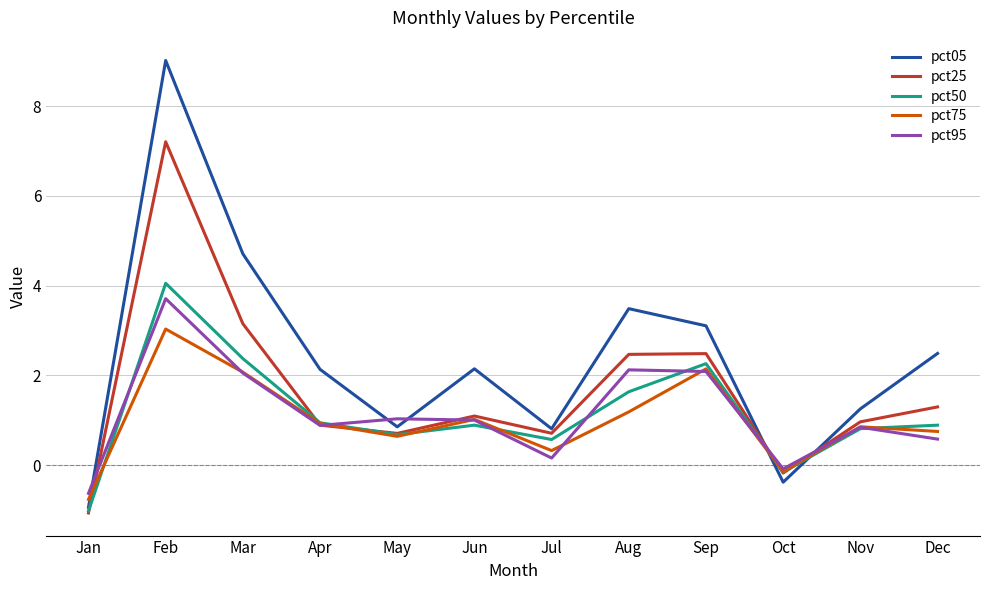

What is the lowest value of the pct25 series?

-1.1